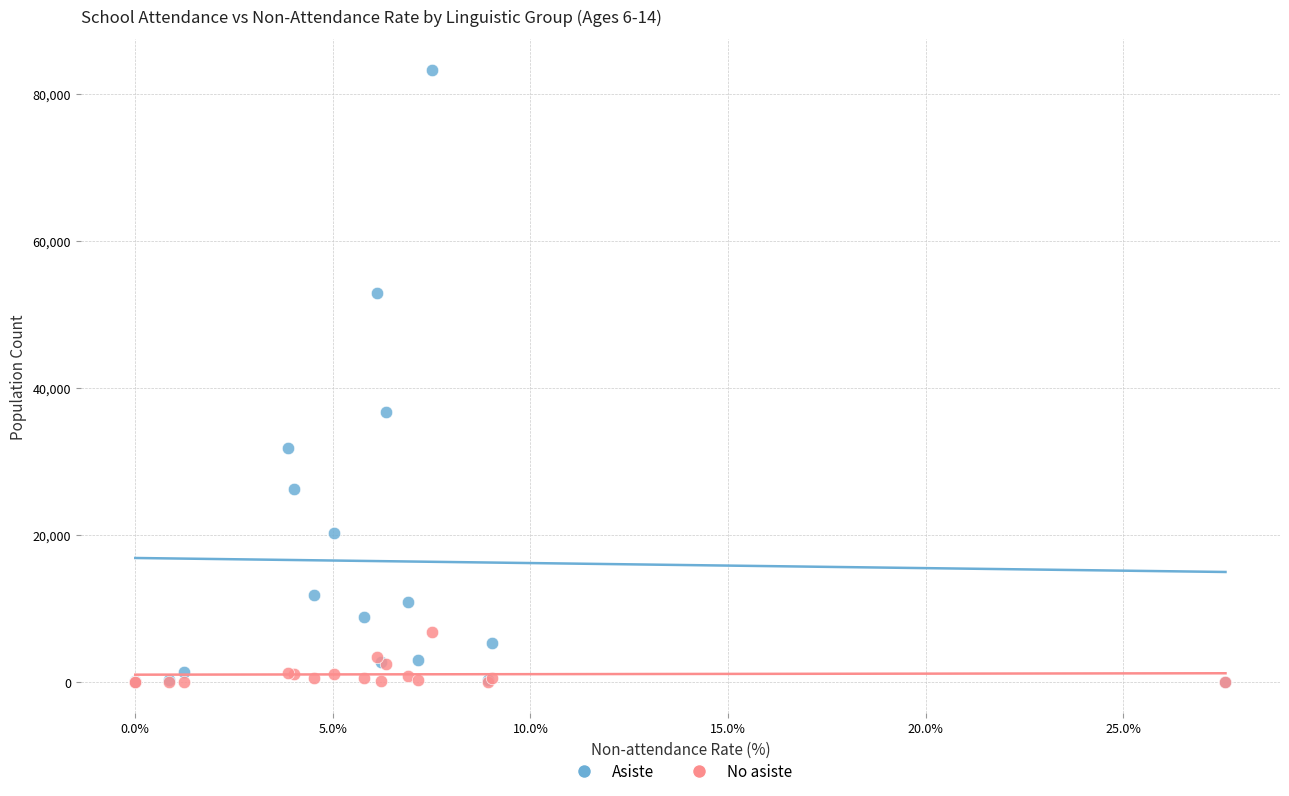

Across all series, what Y value is closest to 41655?

36777